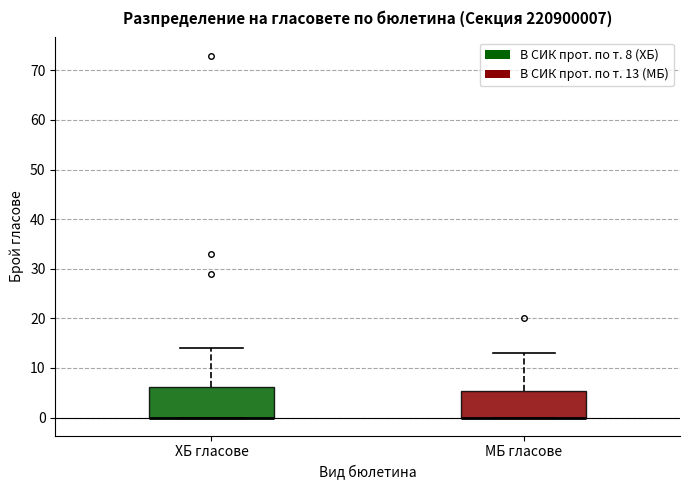

Where is the upper edge of the box for ХБ гласове on the y-axis? The values are not printed on the chart, so give them approximately, as read against the axis.

6